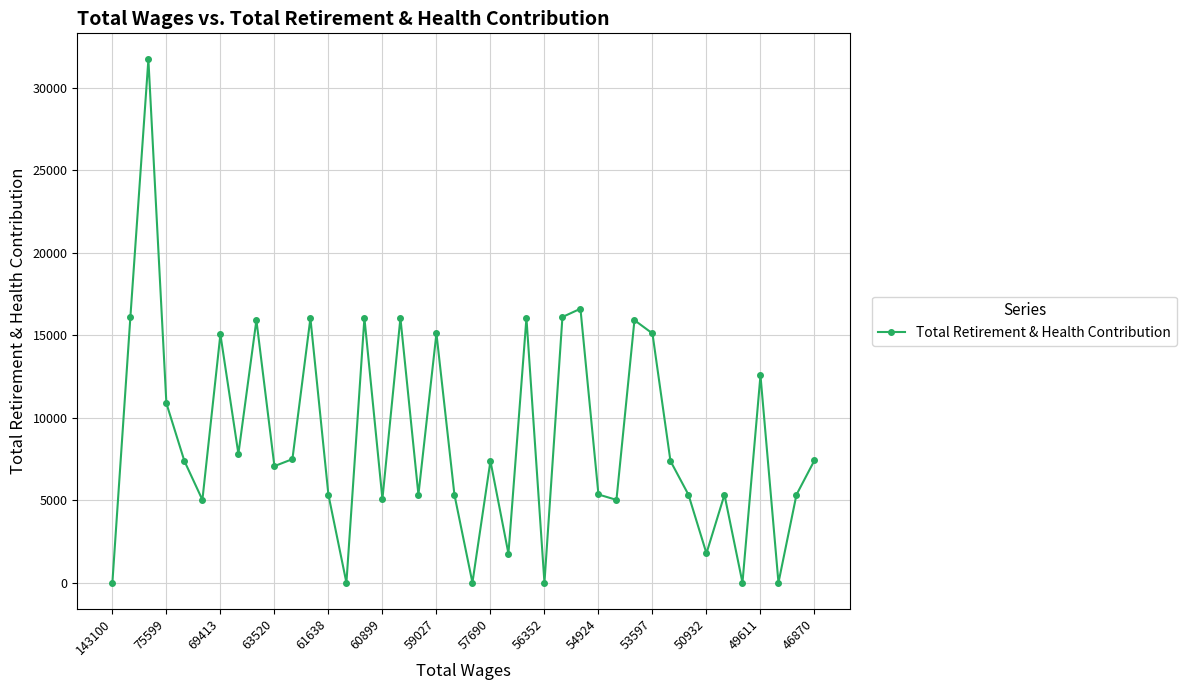

How many data points does each series have?

40